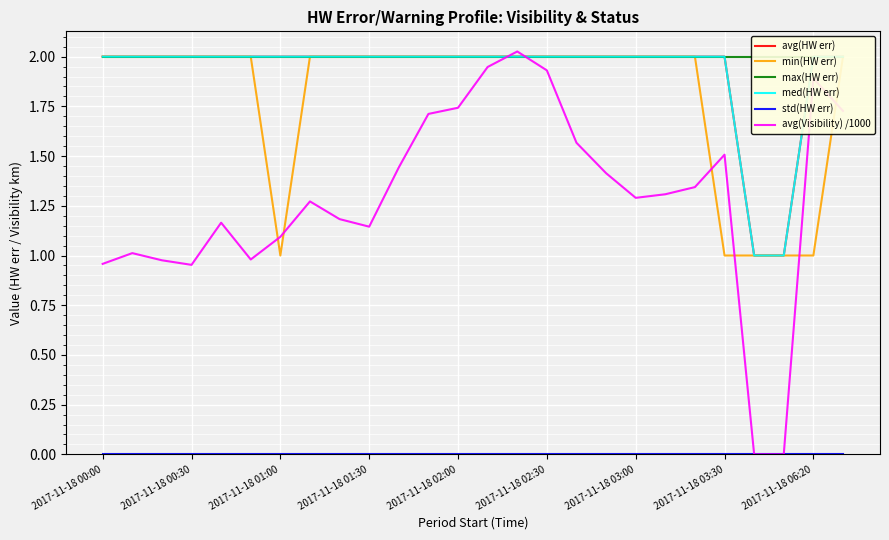

How many distinct data groups are displayed?

6